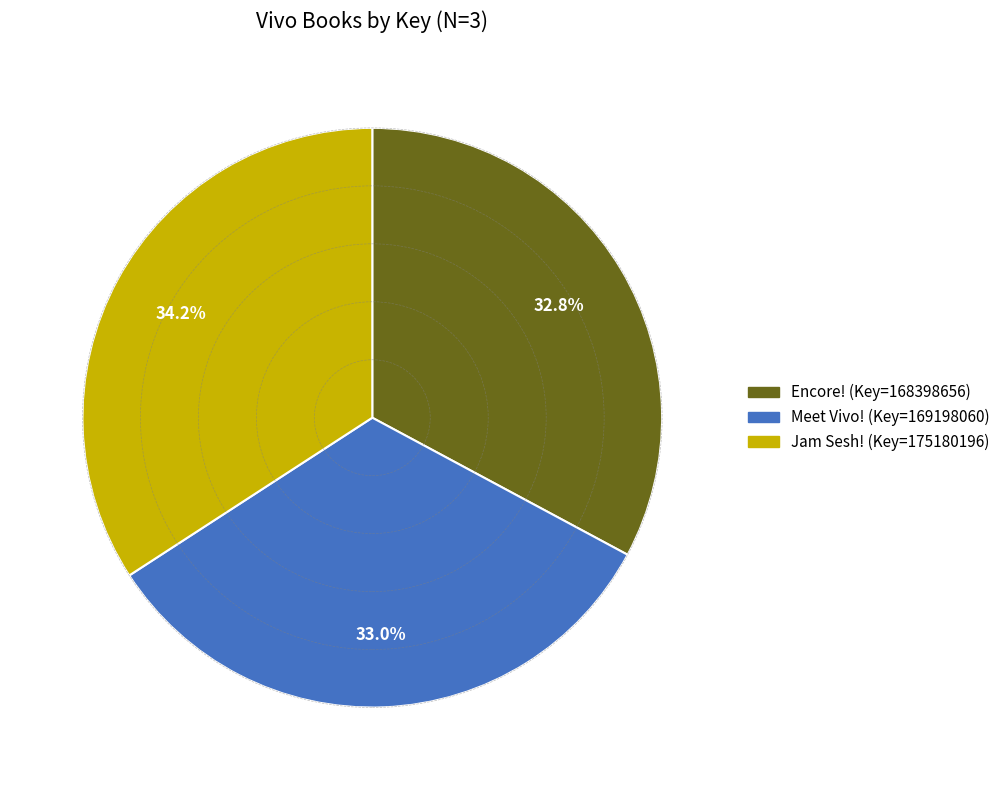

Count the number of slices in the pie.

3